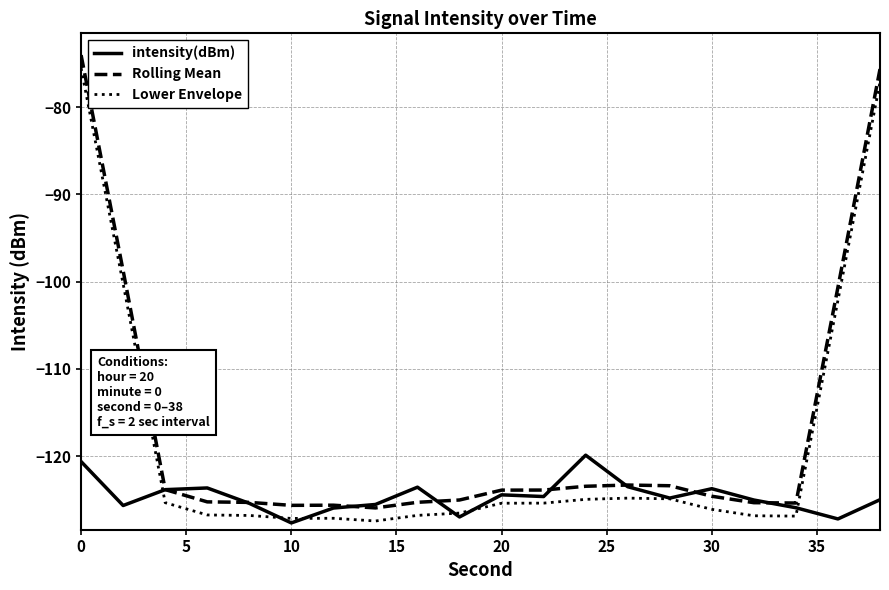

What are all the series names shown in the legend?

intensity(dBm), Rolling Mean, Lower Envelope